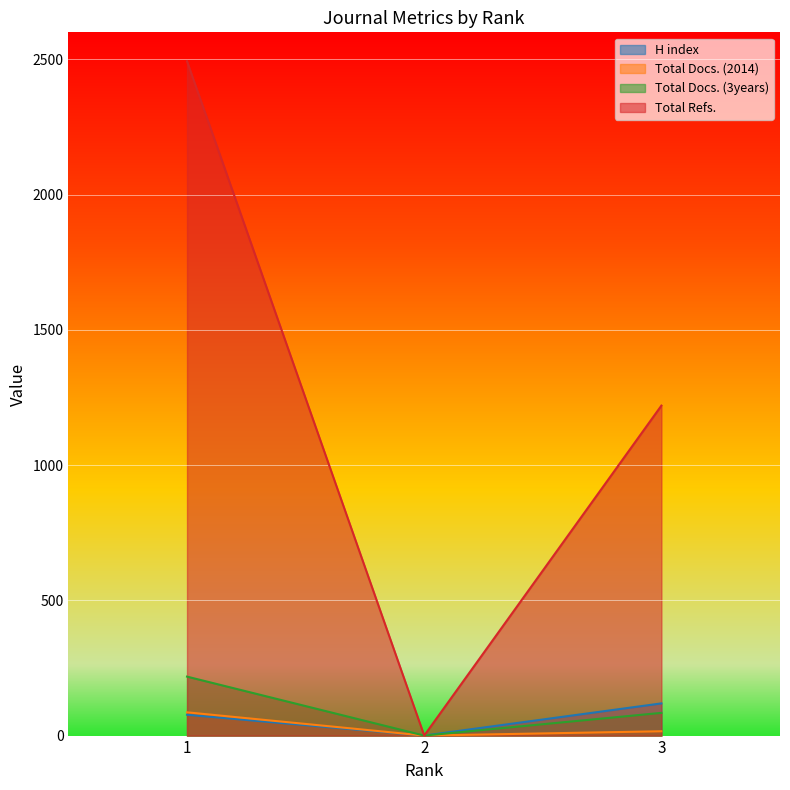

What are all the series names shown in the legend?

H index, Total Docs. (2014), Total Docs. (3years), Total Refs.